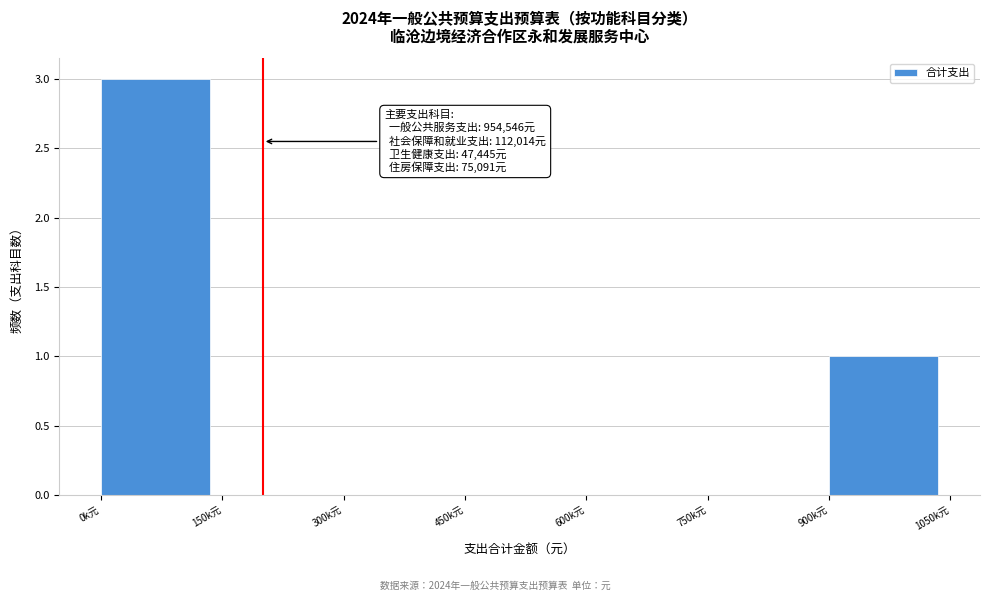

Reading left to right, transcribe all the data shown in this chart.

0k元=3	150k元=0	300k元=0	450k元=0	600k元=0	750k元=0	900k元=1